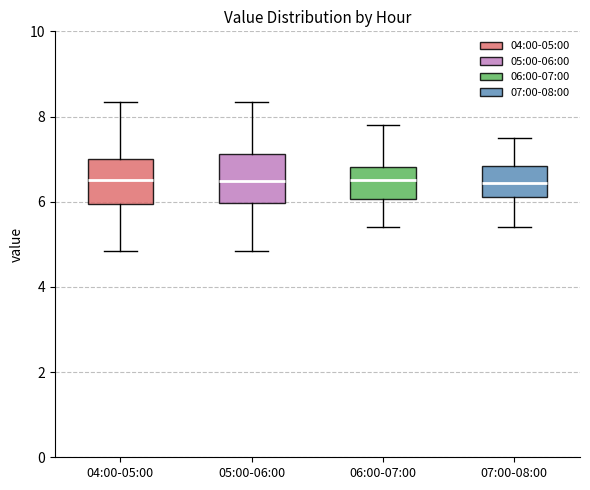

Where does the median line of the box for 06:00-07:00 sit on the y-axis? The values are not printed on the chart, so give them approximately, as read against the axis.

6.6